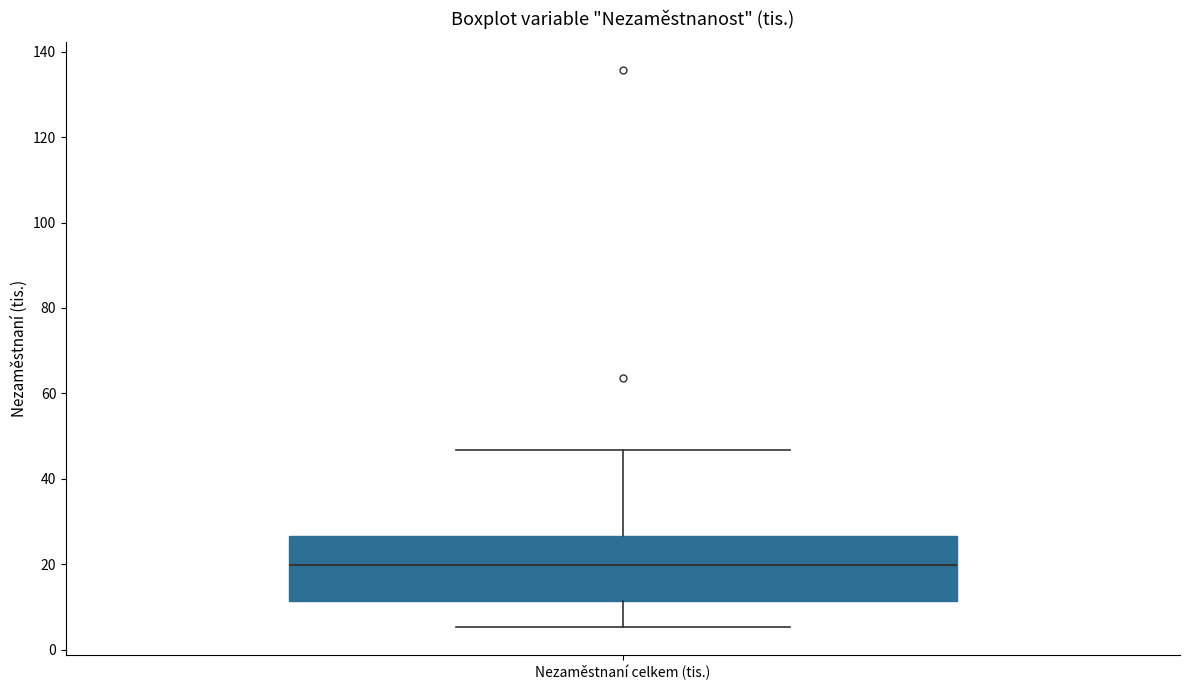

Read this box plot against the y-axis: the position of the median line, the range covered by the box, and the ends of both whiskers. The values are not printed on the chart, so give them approximately, as read against the axis.

median 20, box 12 to 26, whiskers 6 to 46